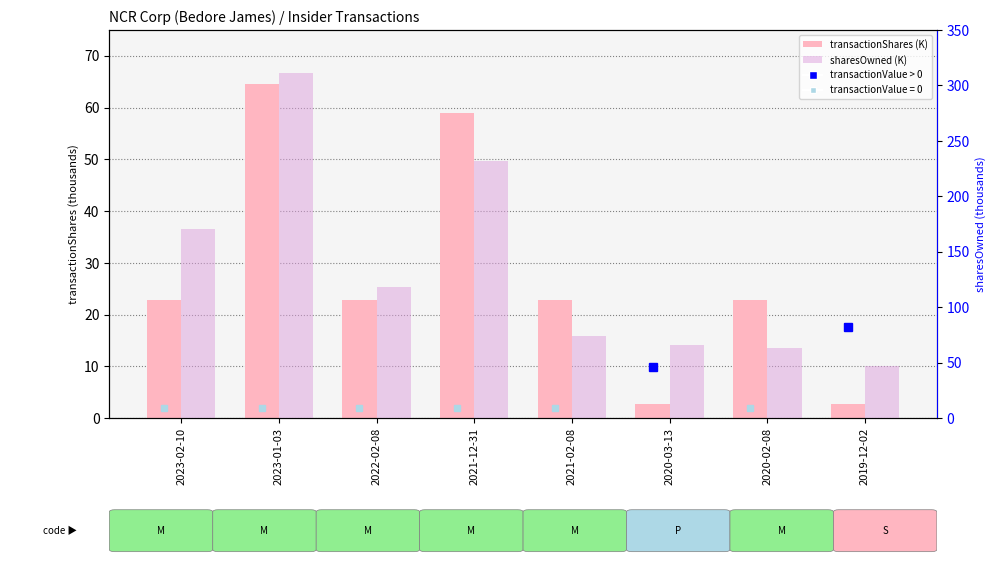

Rank the series by their maximum value, from lowest to highest.

transactionShares, sharesOwnedFollowingTransaction